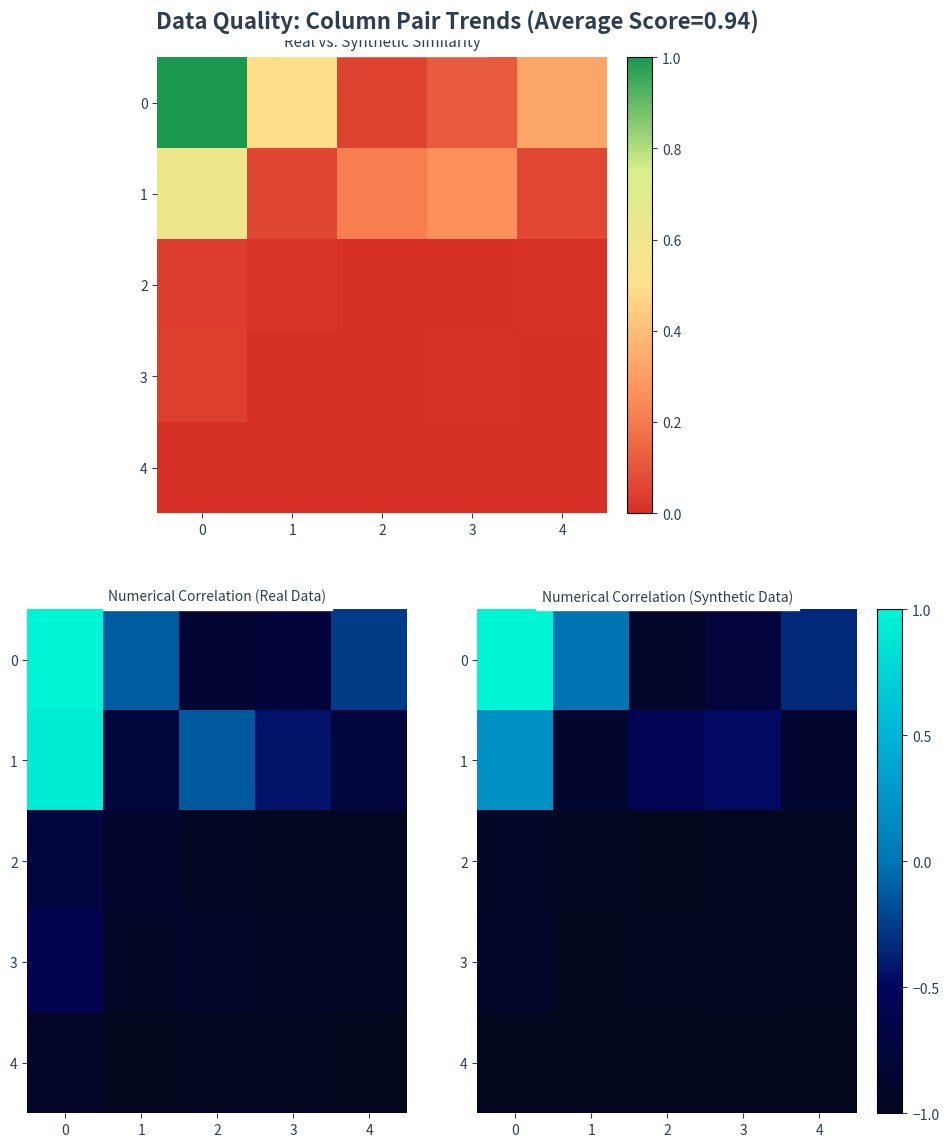

The value of 4 at 3 is -1.0. True or false?

True